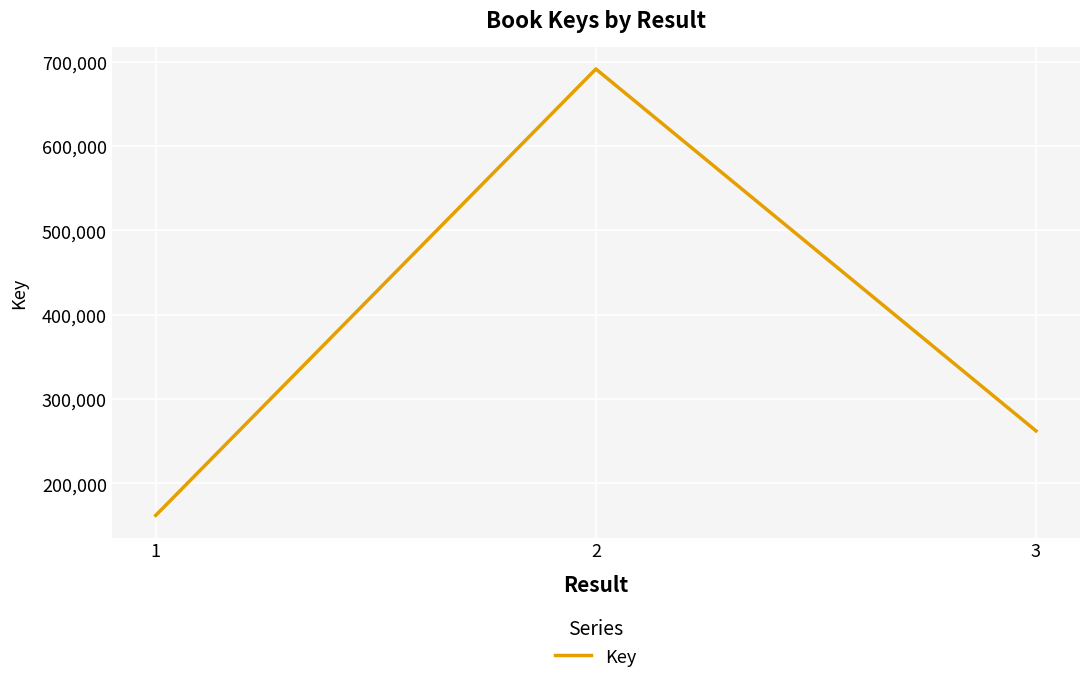

Between 2 and 1, which is larger?

2